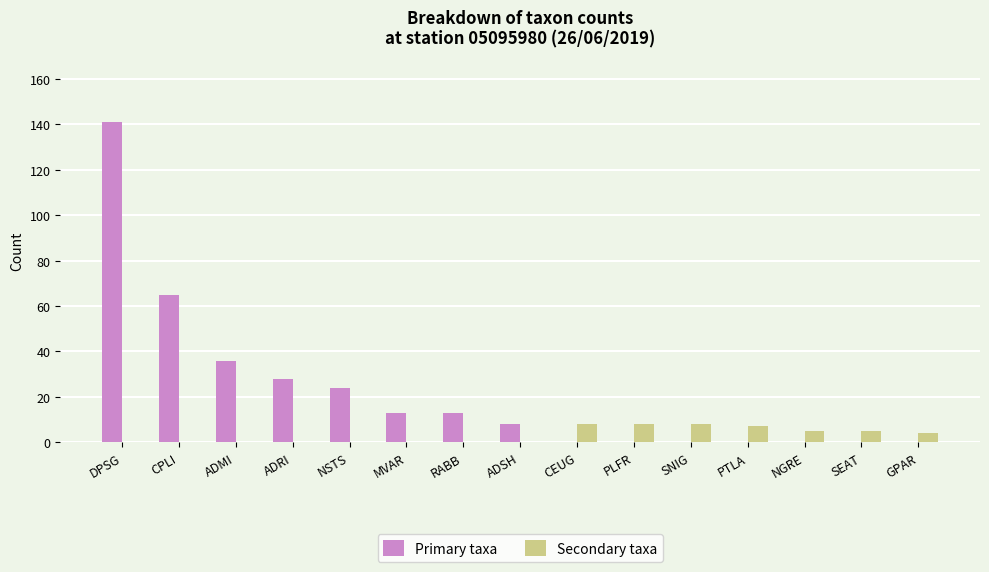

Count the number of categories in the chart.

15